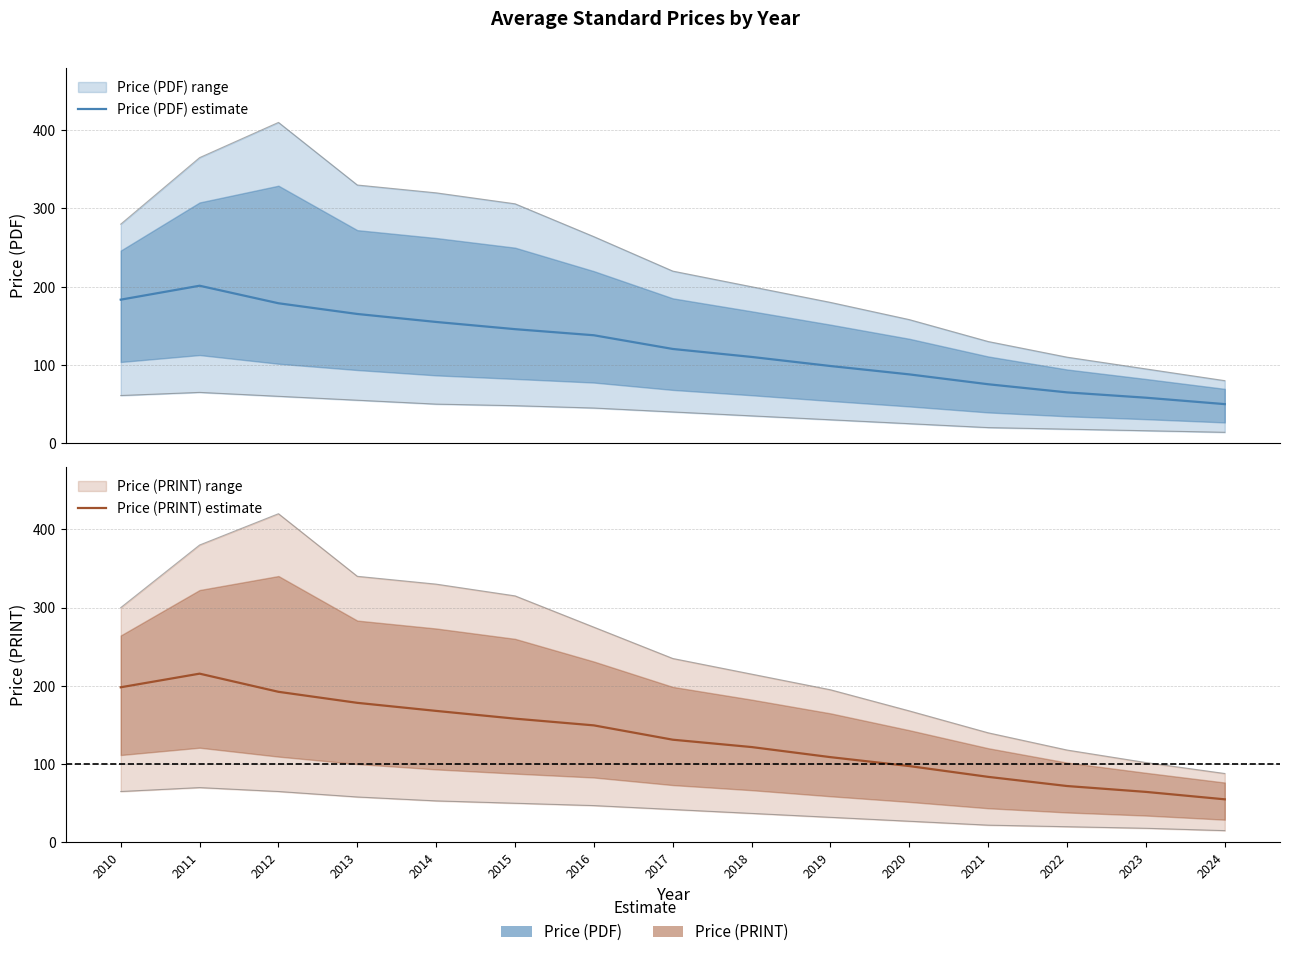

What is the total value across all series at 2019?

207.6